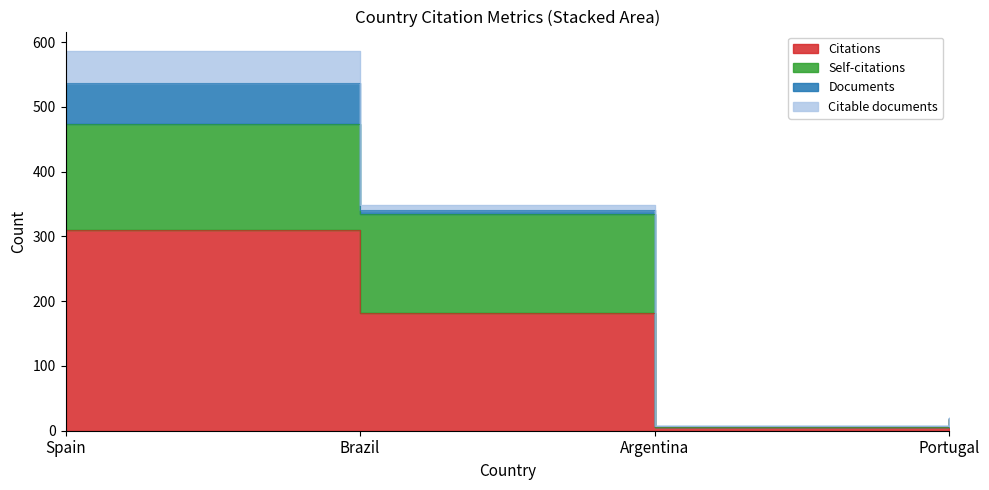

Which label corresponds to the largest value in the chart?

Spain